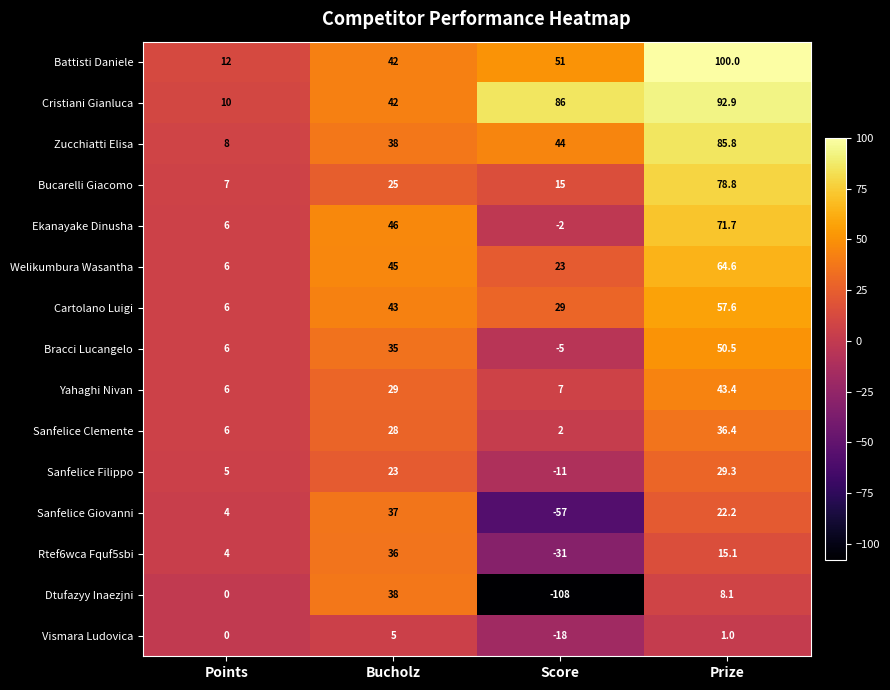

The value of Bracci Lucangelo at Prize is 50.5. True or false?

True